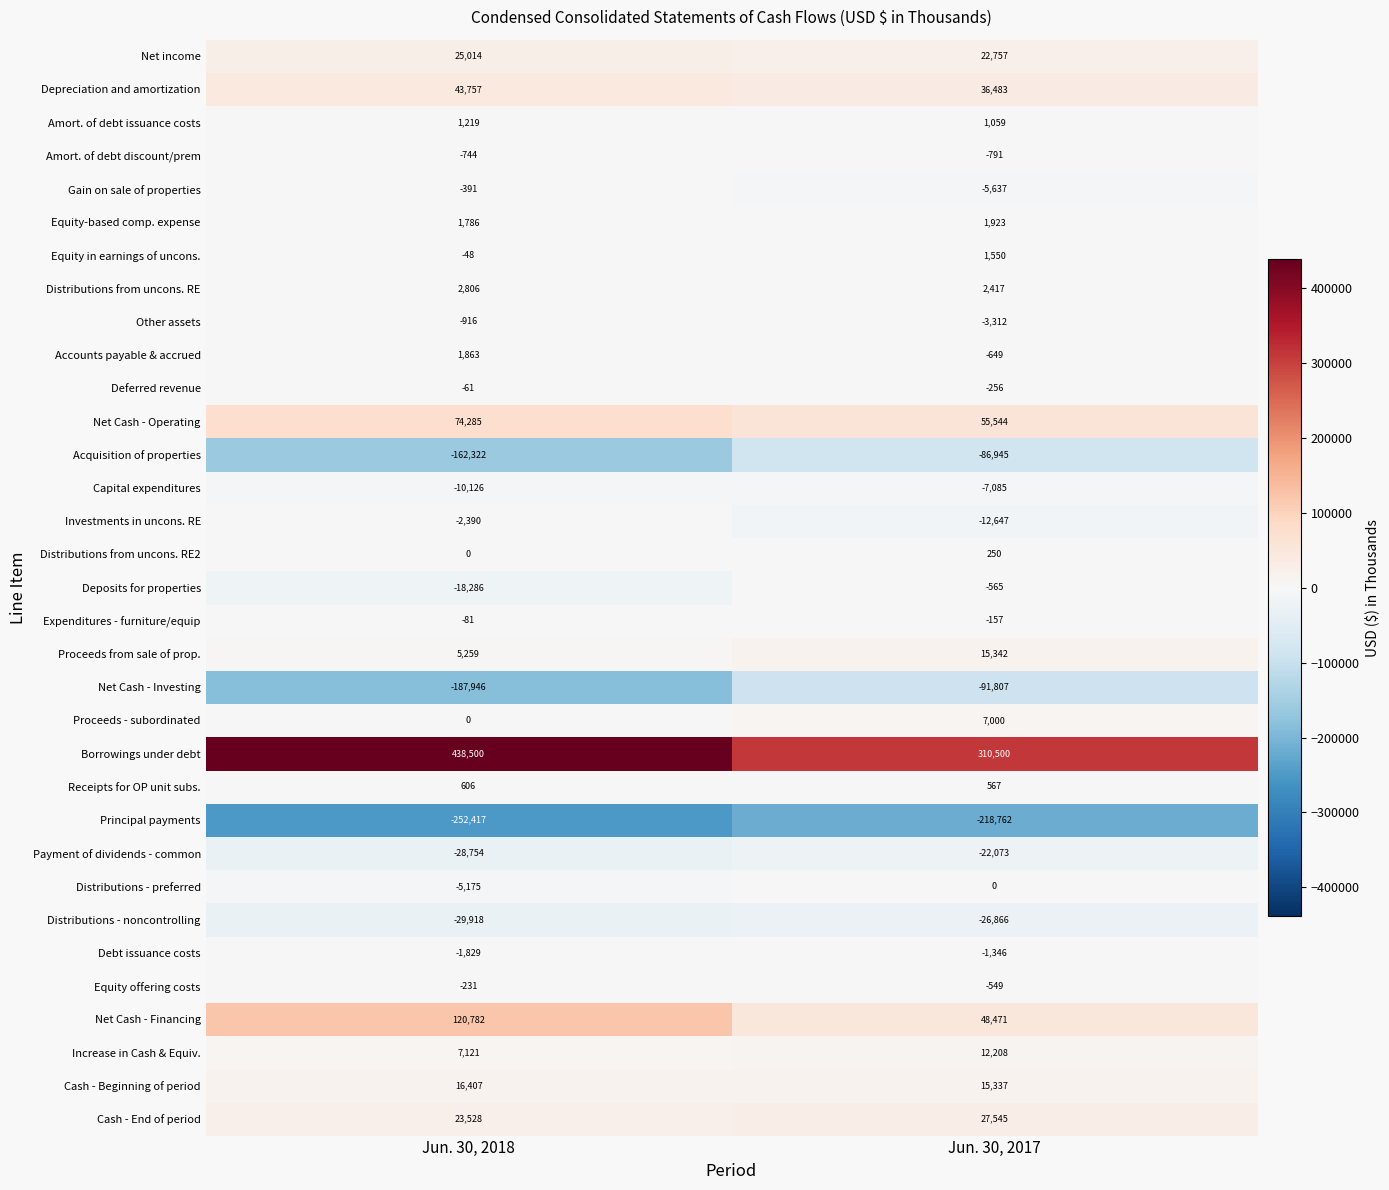

Is it true that Distributions from uncons. RE equals 2417 at Jun. 30, 2017?

True